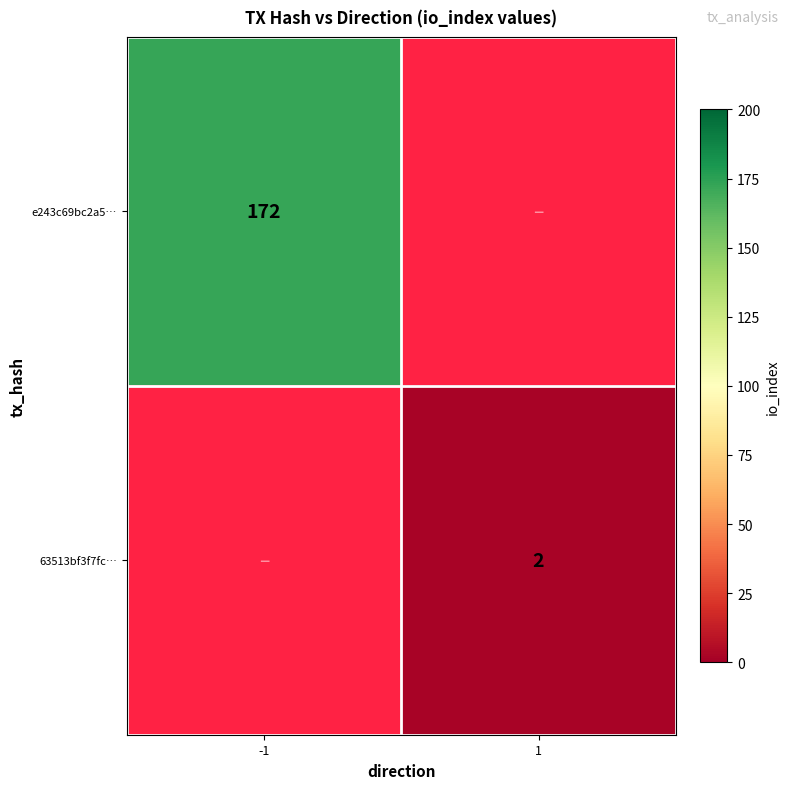

What is the greatest value displayed?

172.0